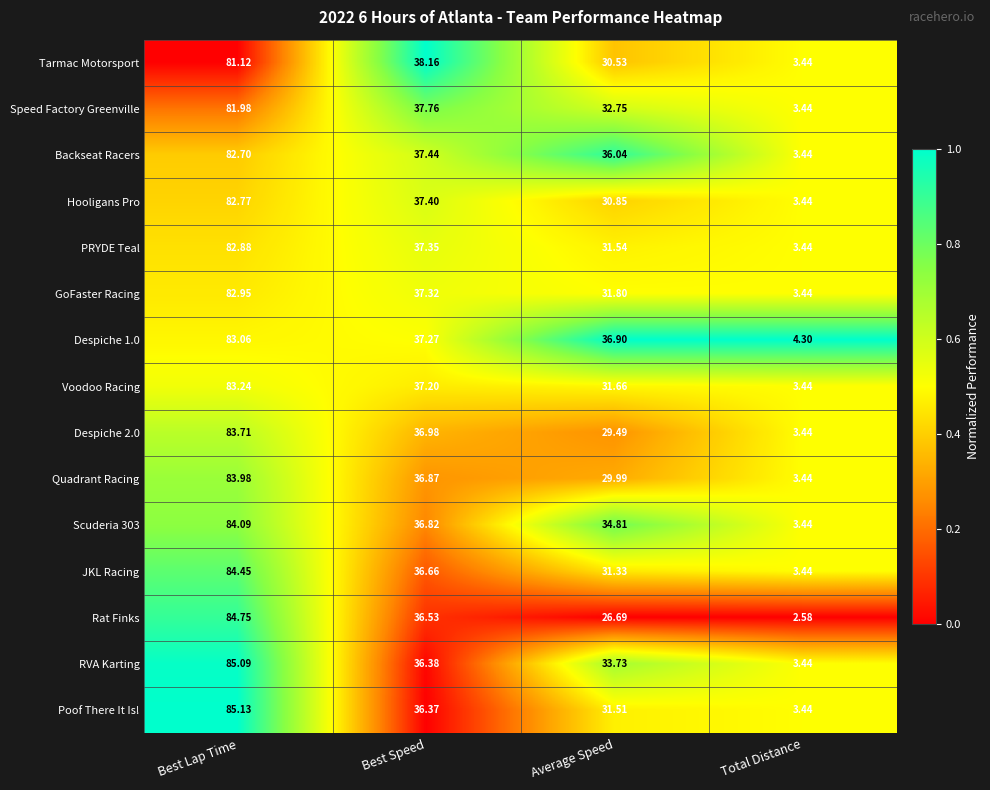

Between Best Speed and Average Speed, which series saw the biggest shift?

Rat Finks